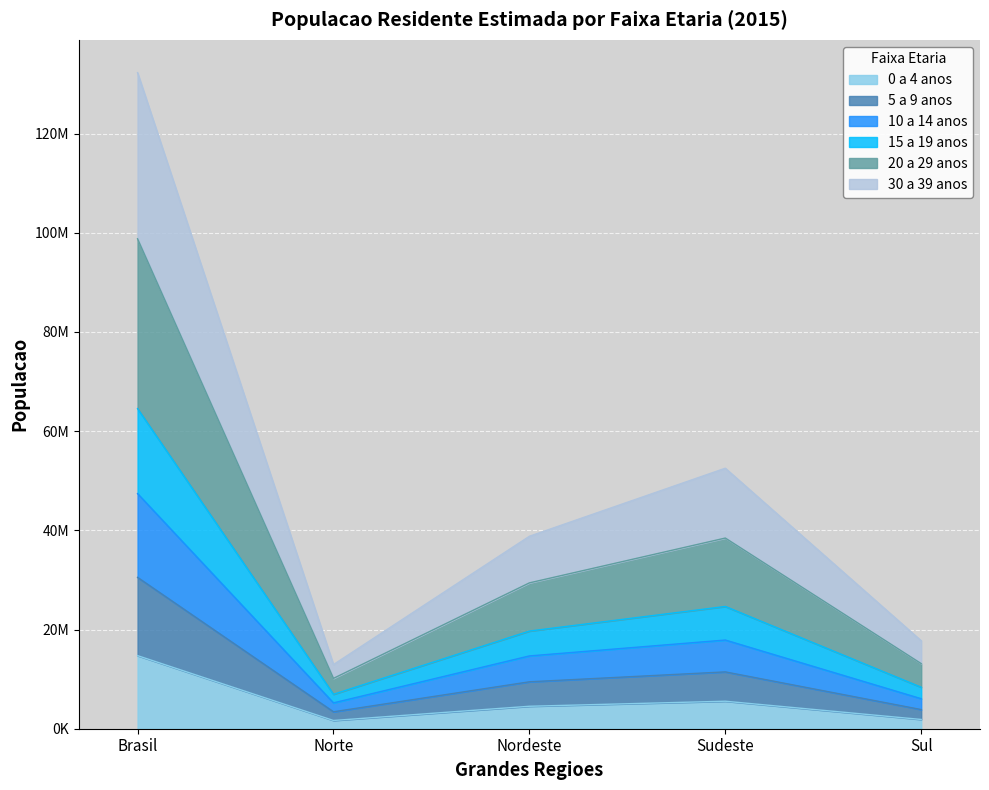

Which category has the lowest value in the 10 a 14 anos series?

Norte